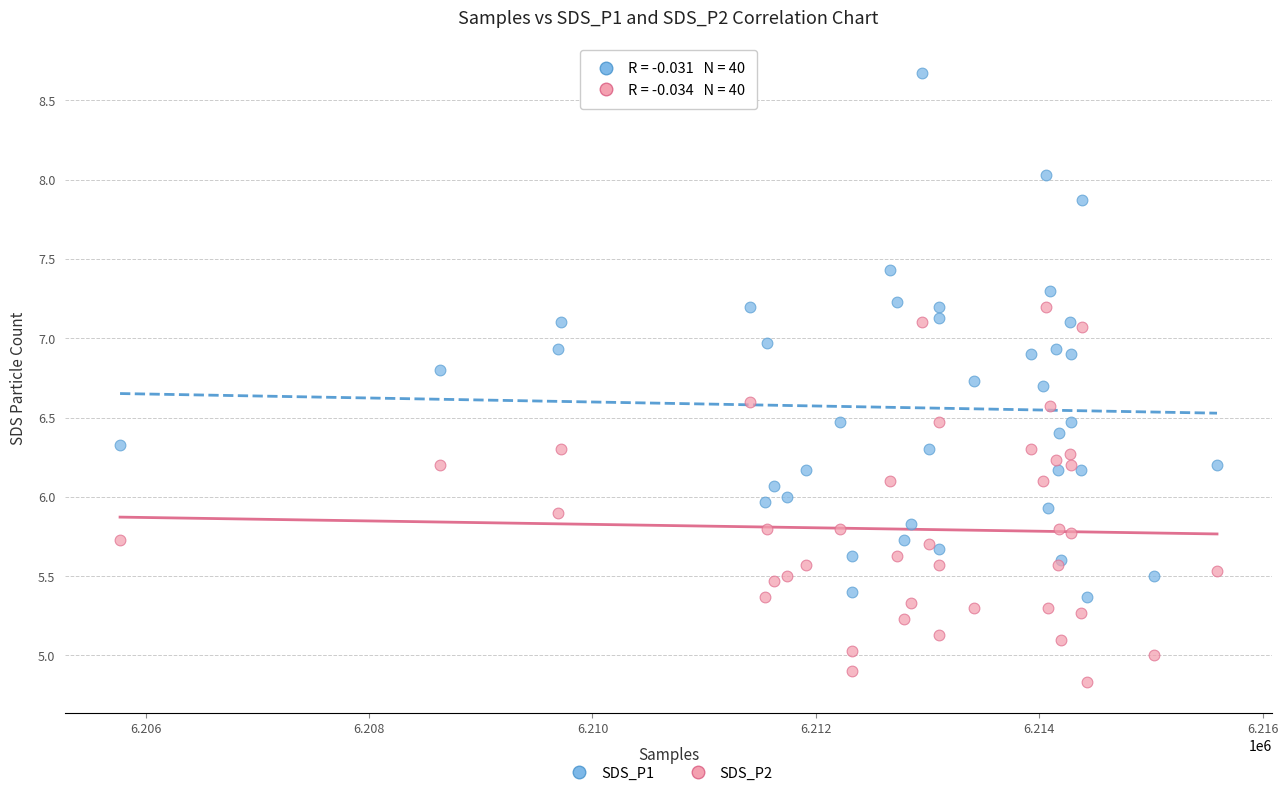

What is the X range (max minus min) for the scatter plot?

9818.0